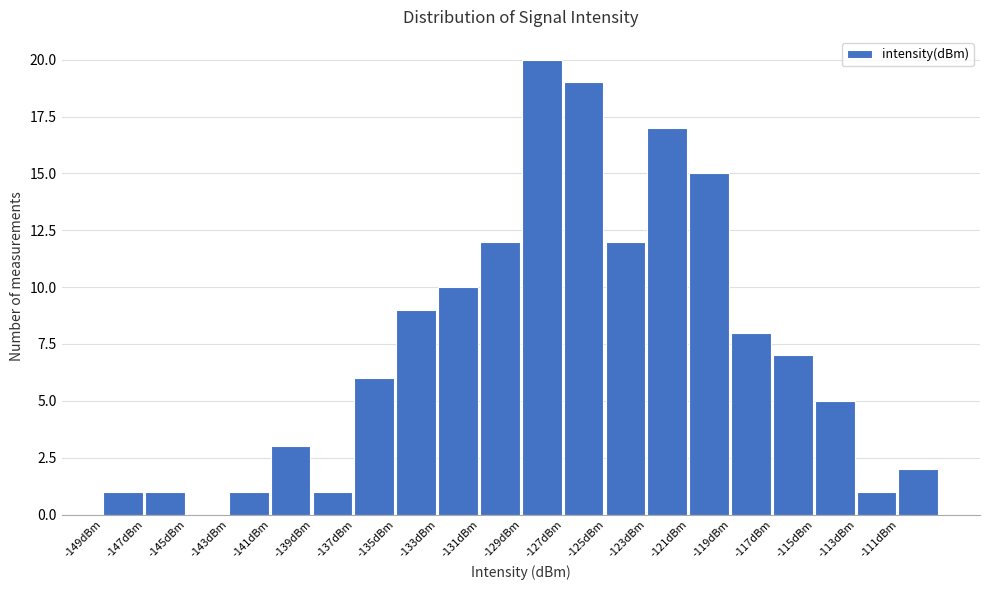

Over which range of the x-axis is the bar tallest?

-129 to -127